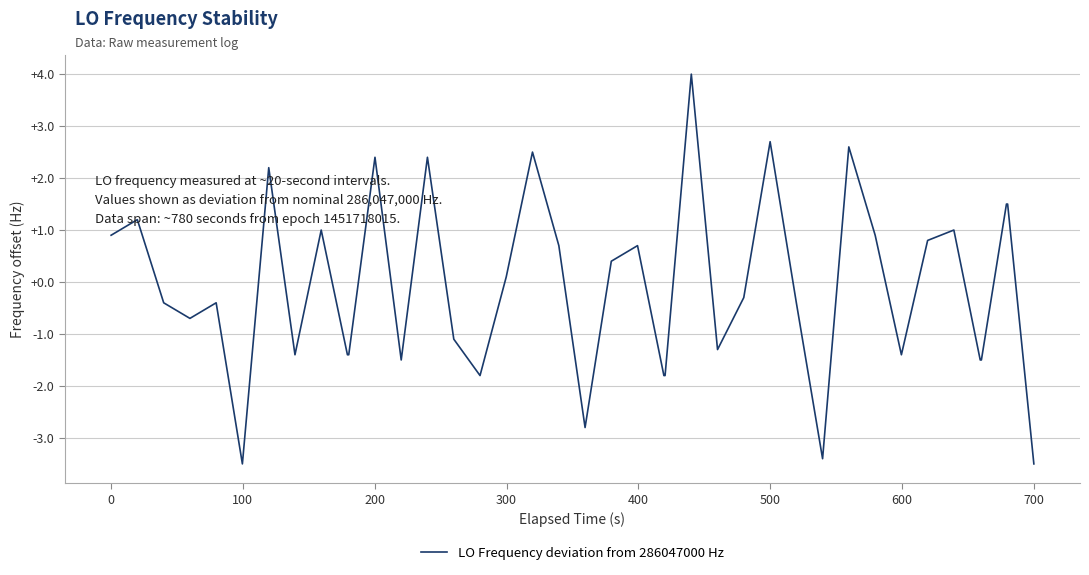

What is the difference between the maximum and minimum values?

7.5